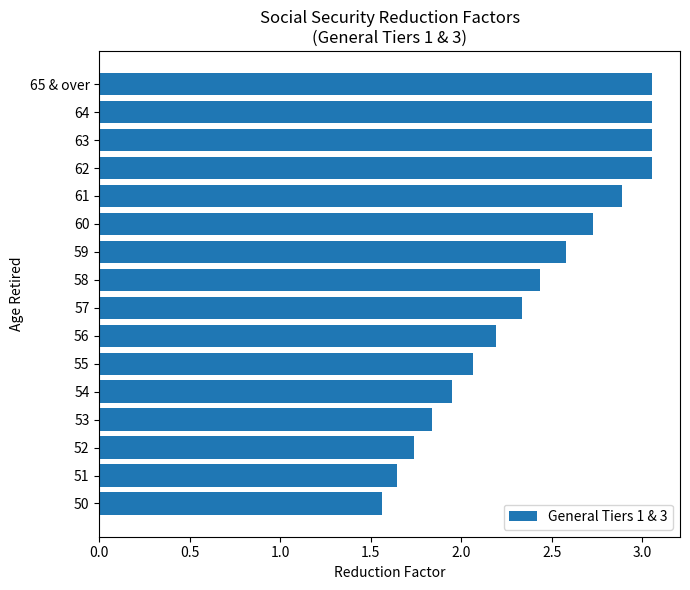

What is the difference between the second highest and second lowest values?

1.4